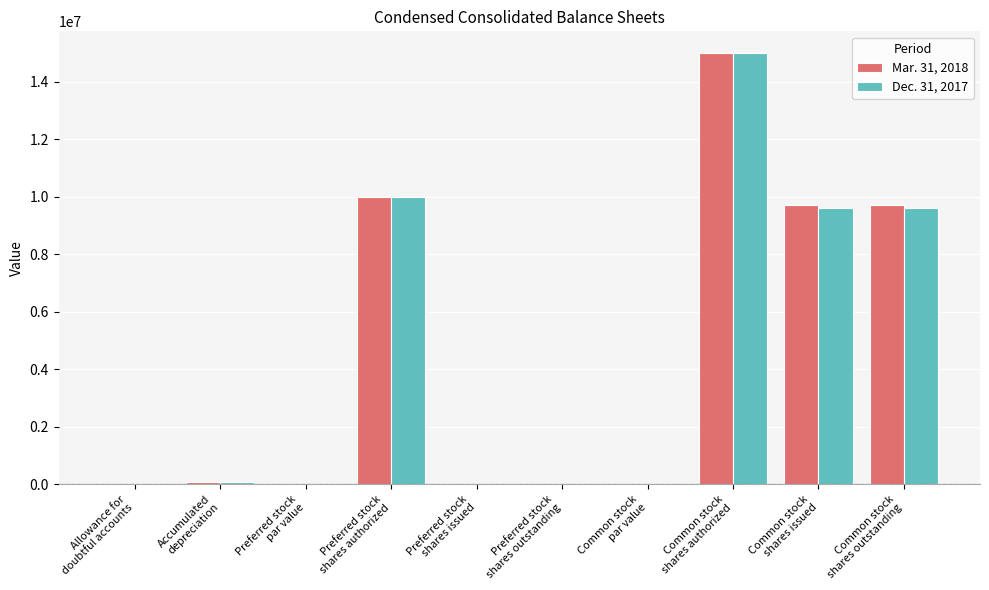

What is the highest value of the Dec. 31, 2017 series?

15000000.0